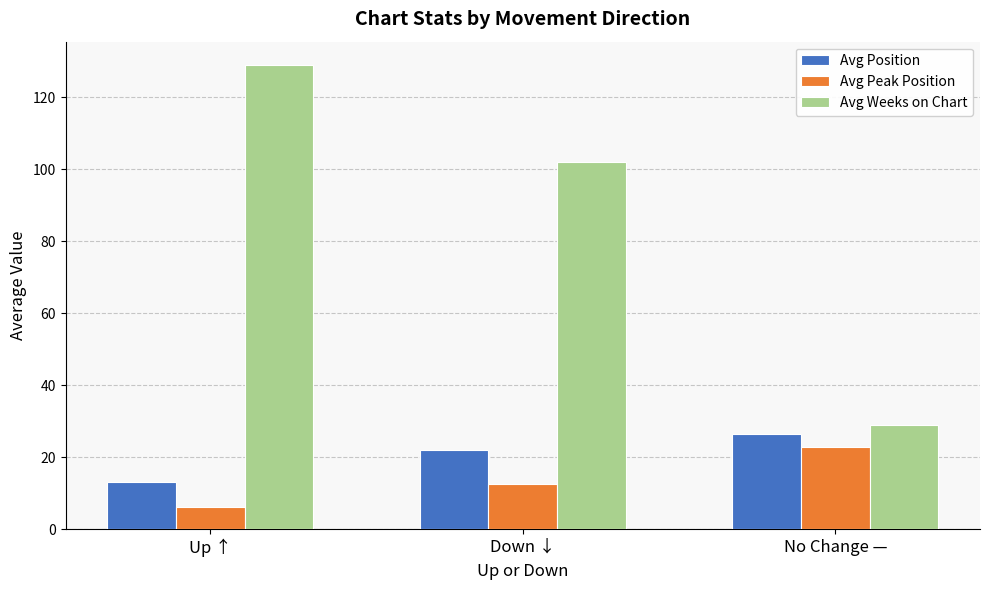

What is the average value of the Avg Position series?

20.5